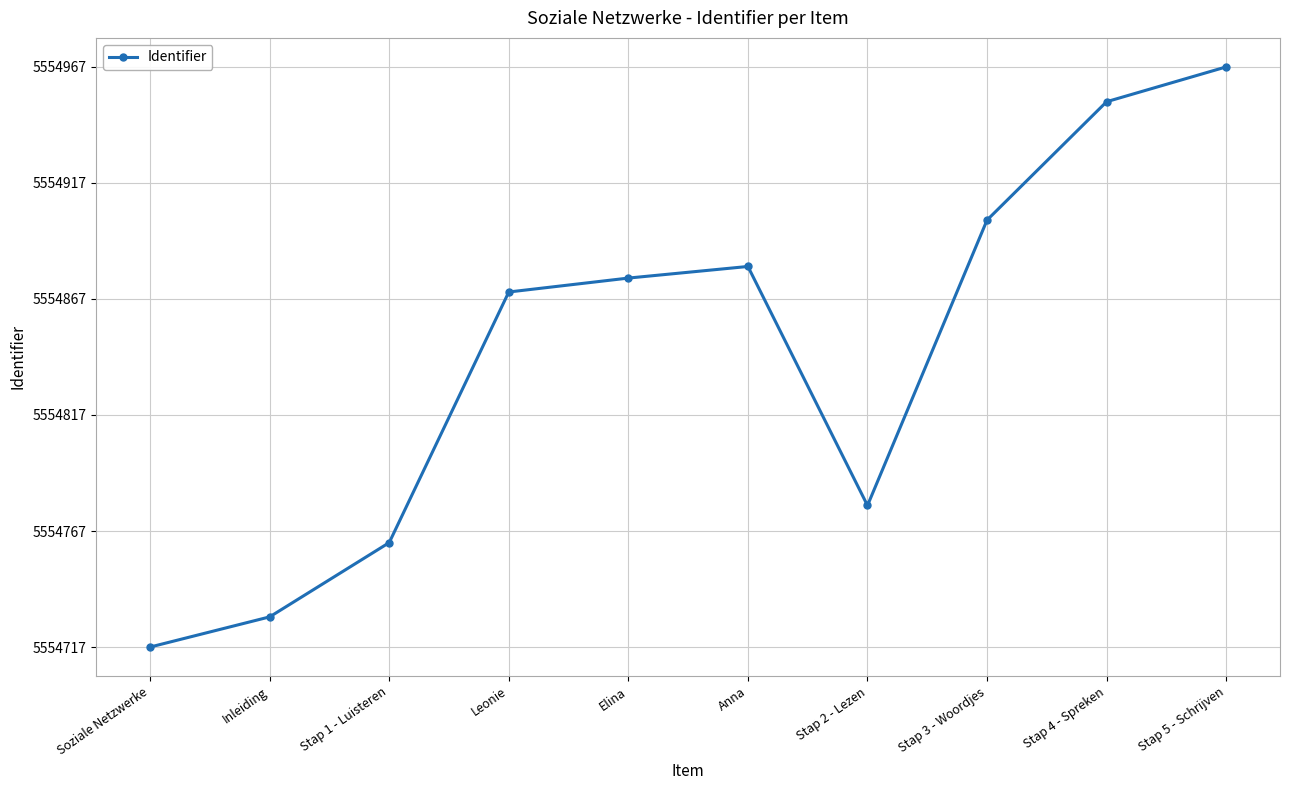

At which category does the data reach its first local valley?

Stap 2 - Lezen